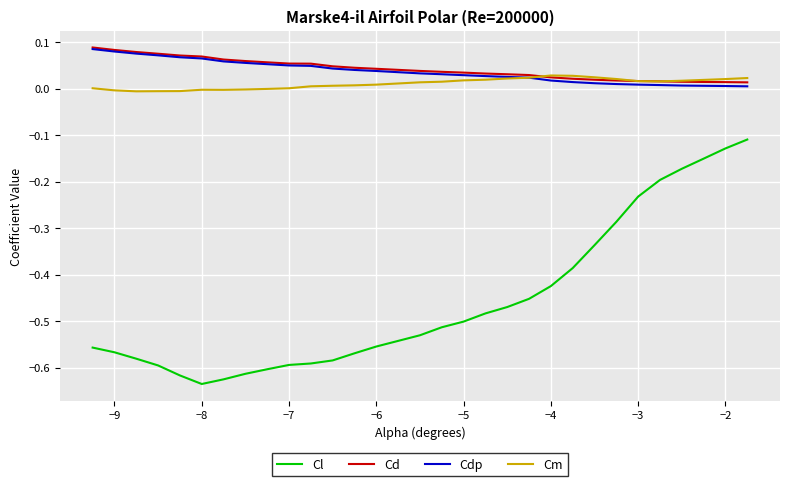

True or false: Cdp and Cl intersect in this chart.

False